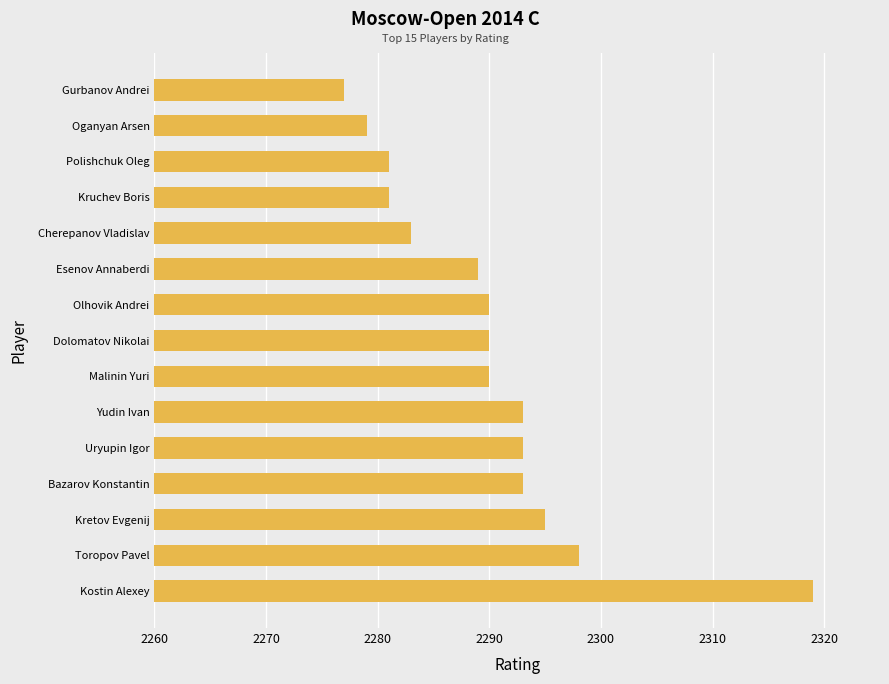

Where is the data nearest to the value 38?

Toropov Pavel